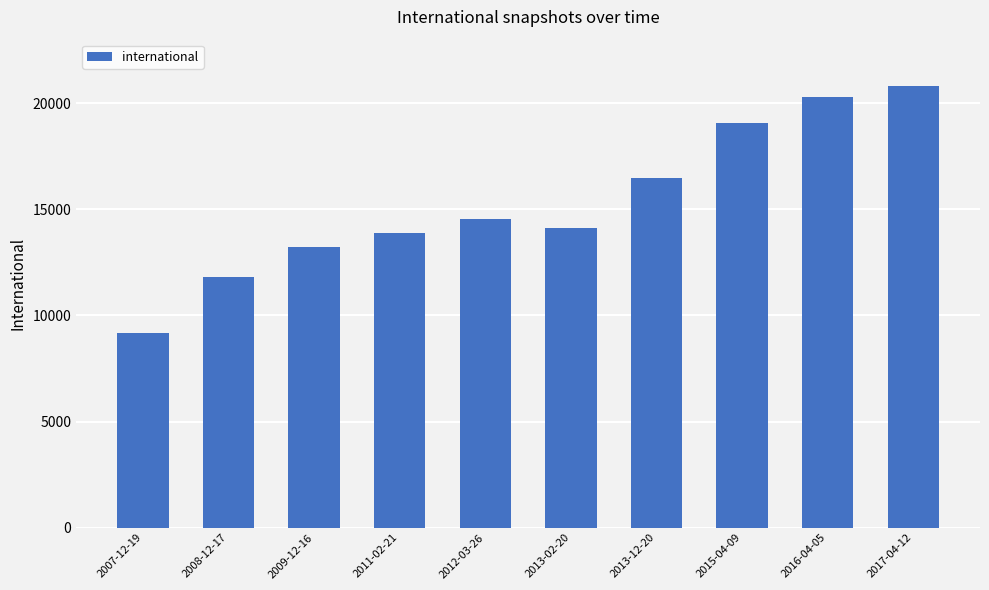

What is the maximum value shown in the chart?

20812